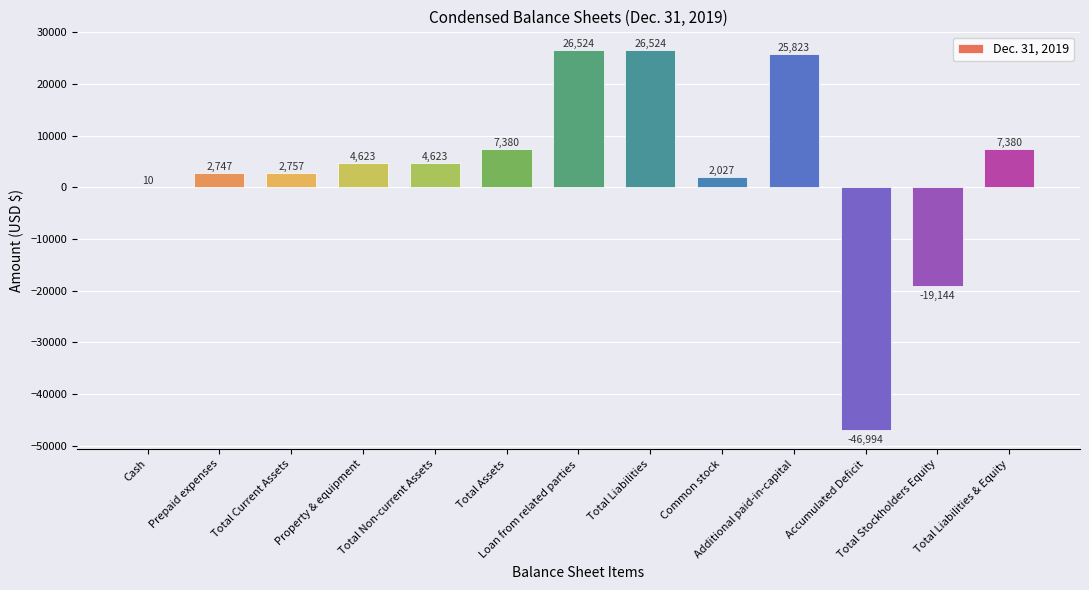

Reading right to left, extract all data points from this chart.

Total Liabilities & Equity=7380	Total Stockholders Equity=-19144	Accumulated Deficit=-46994	Additional paid-in-capital=25823	Common stock=2027	Total Liabilities=26524	Loan from related parties=26524	Total Assets=7380	Total Non-current Assets=4623	Property & equipment=4623	Total Current Assets=2757	Prepaid expenses=2747	Cash=10